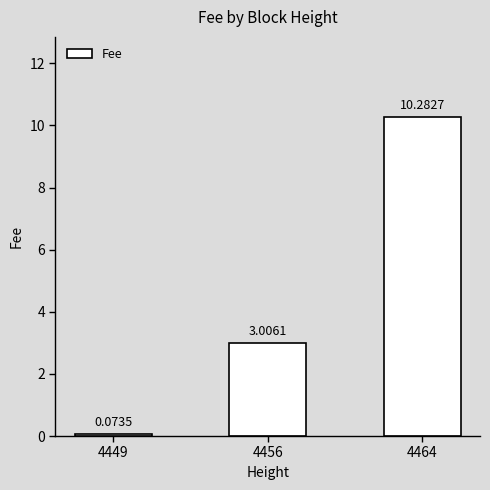

What is the change in value from 4449 to 4464?

+10.2